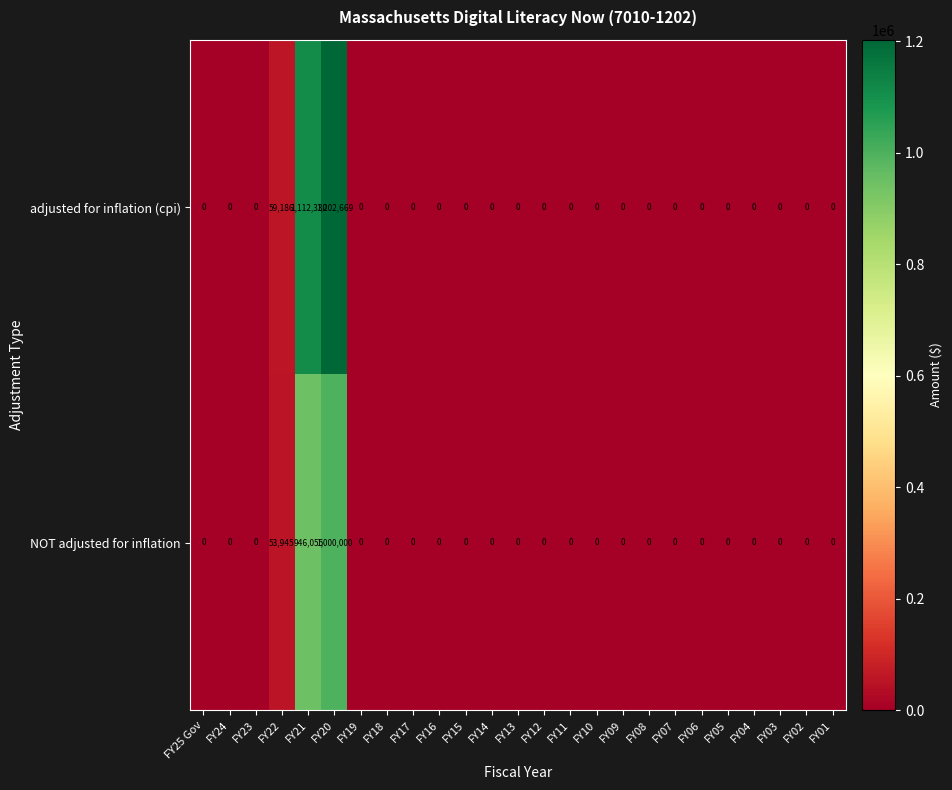

What is the difference between the NOT adjusted for inflation values at FY23 and FY21?

946055